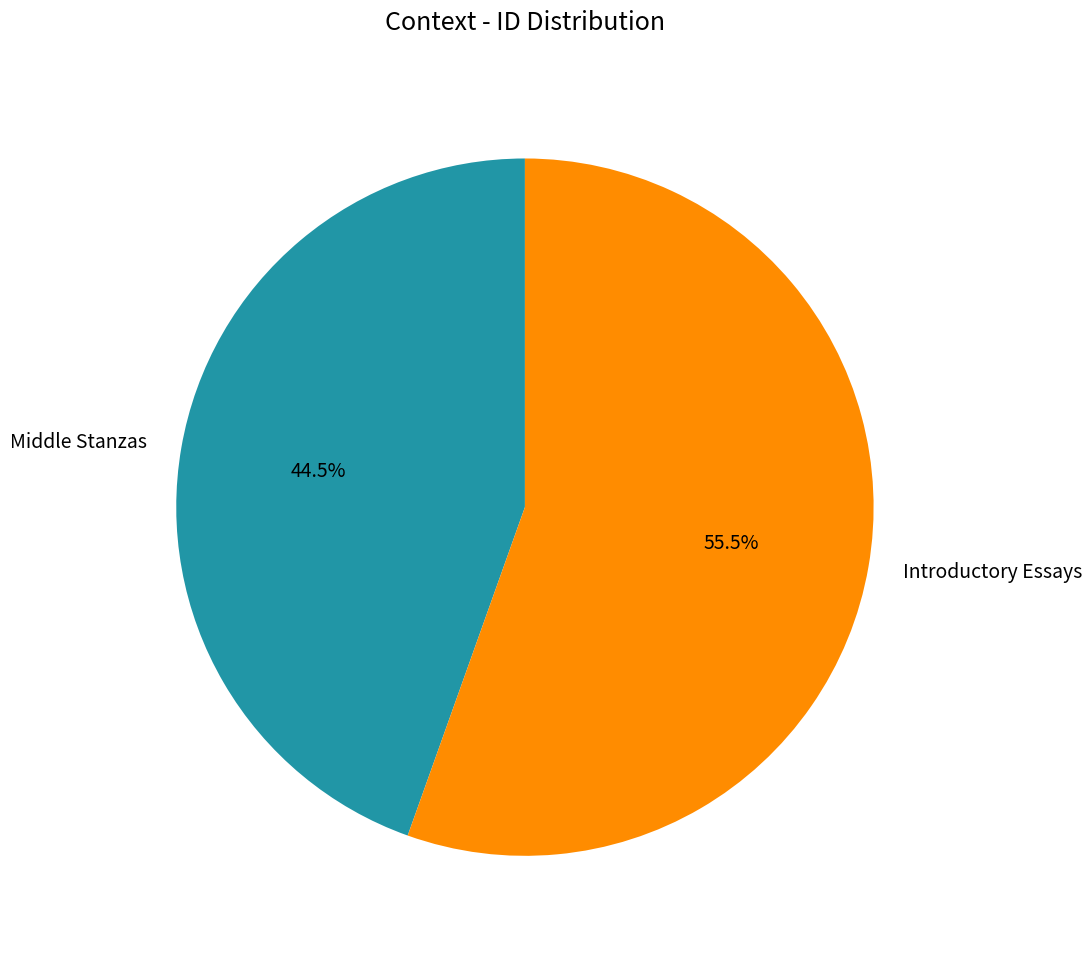

What is the ratio of the value at Middle Stanzas to the value at Introductory Essays?

0.8